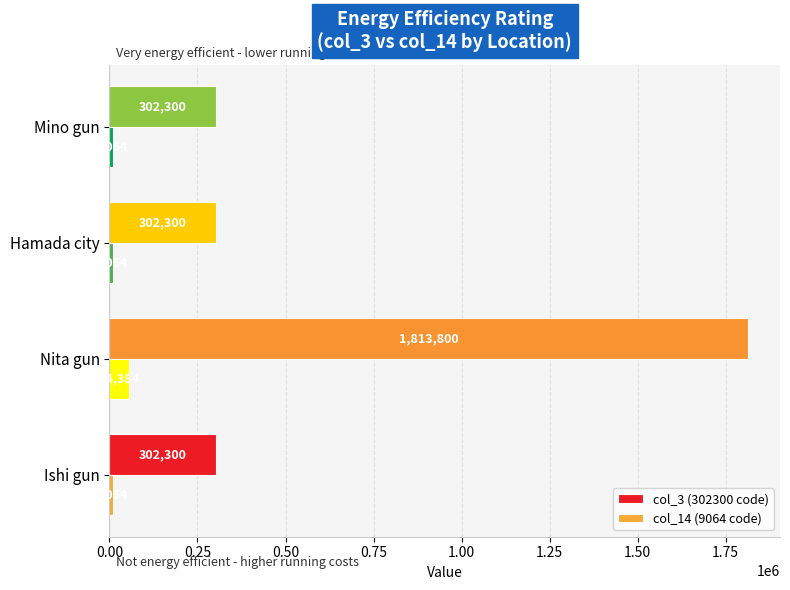

What are all the series names shown in the legend?

col_3 (302300 code), col_14 (9064 code)